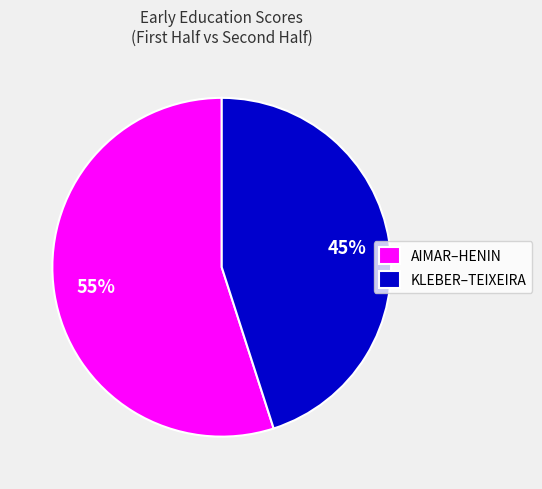

Is the sum of AIMAR–HENIN and KLEBER–TEIXEIRA greater than half?

Yes